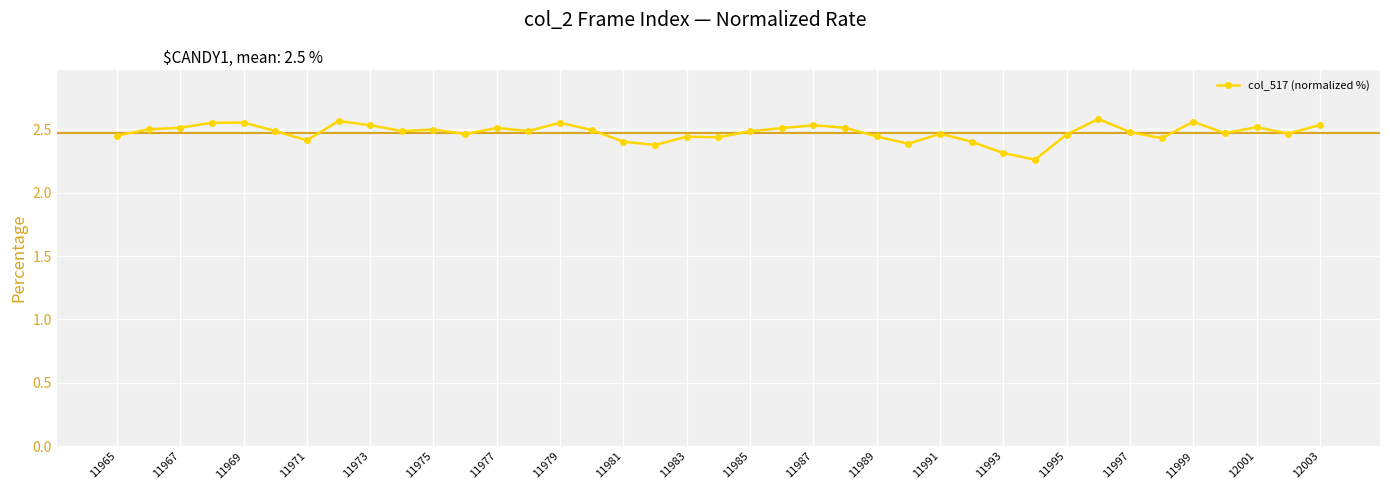

True or false: the data has more than 2 interior local peaks.

True